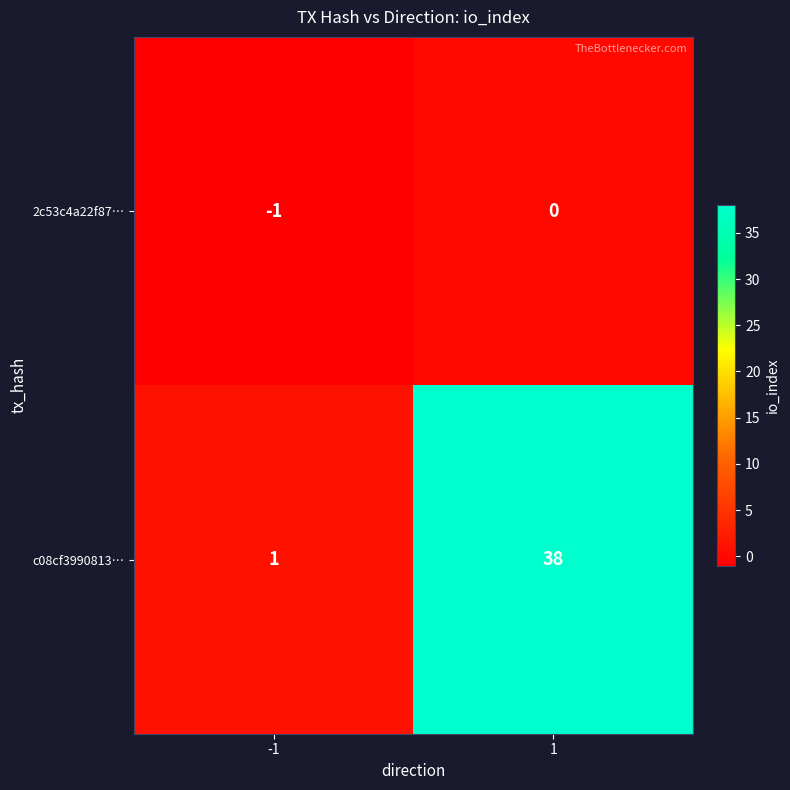

What is the difference between the maximum and minimum values in the c08cf3990813… series?

37